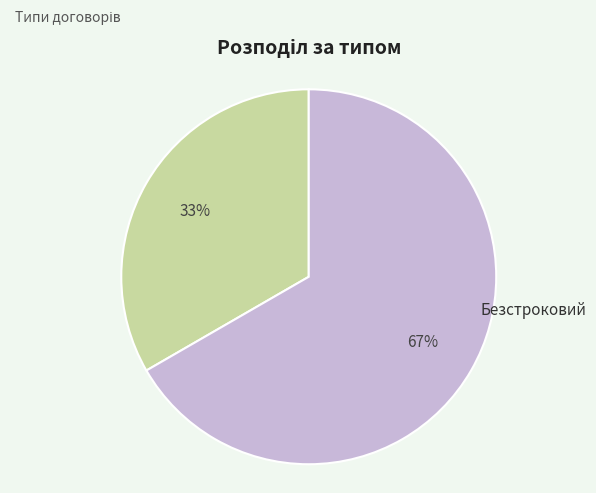

Is Безстроковий the majority of the pie?

Yes